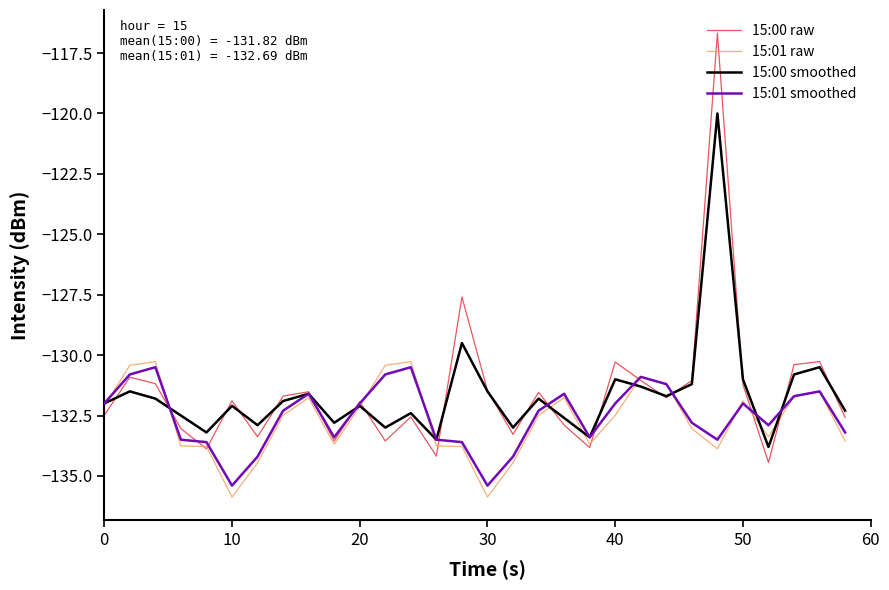

Which series has the largest range (max minus min)?

15:00 raw